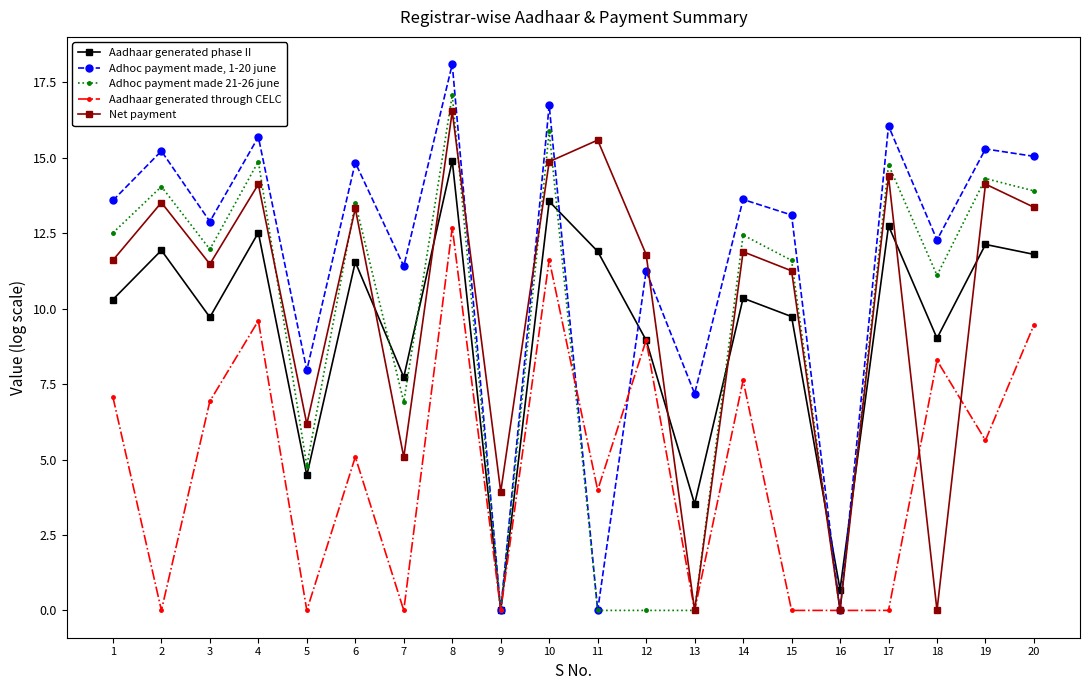

What is the sum of the Adhoc payment made 21-26 june values at 7 and 11?

6.9